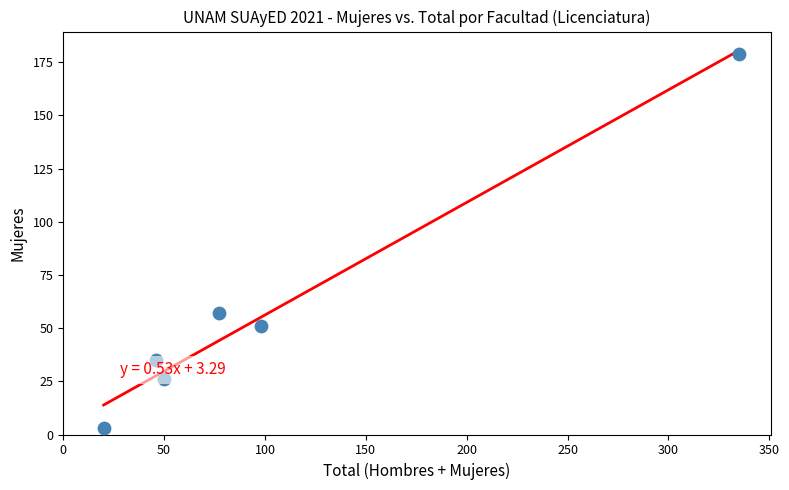

What is the average X value?

104